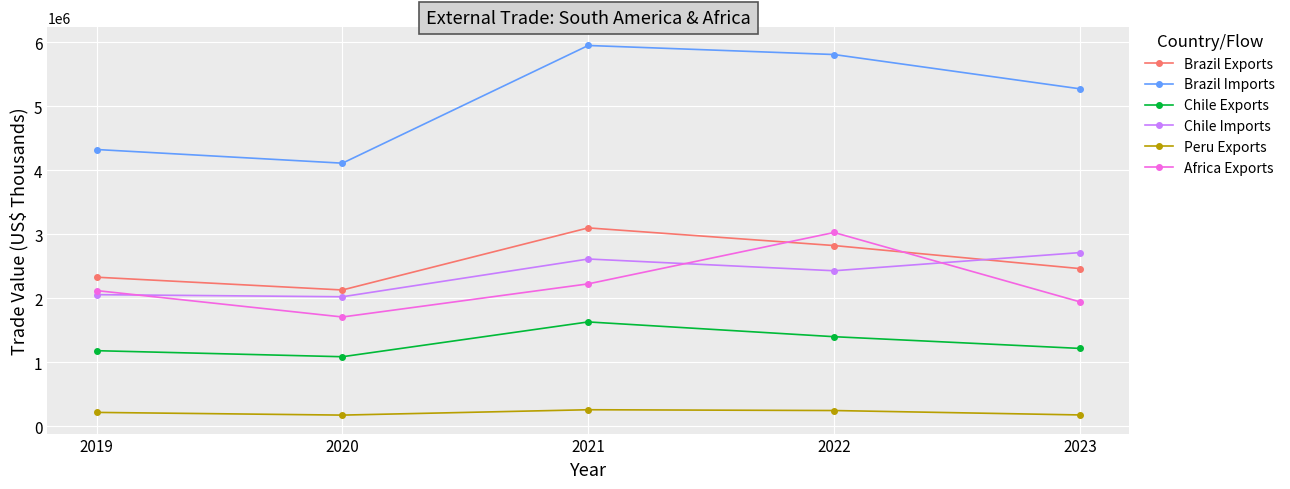

At how many categories does at least one series exceed 4823532?

3